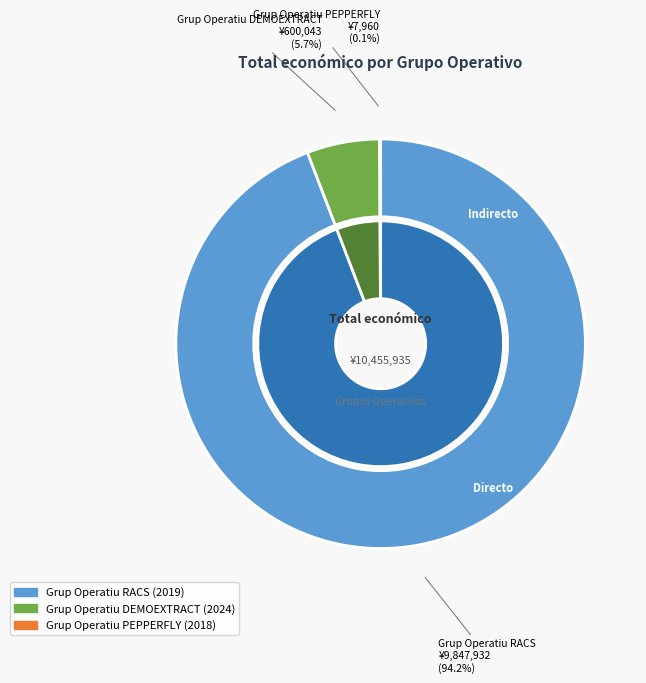

The Grup Operatiu PEPPERFLY slice represents 1% of the pie. True or false?

False